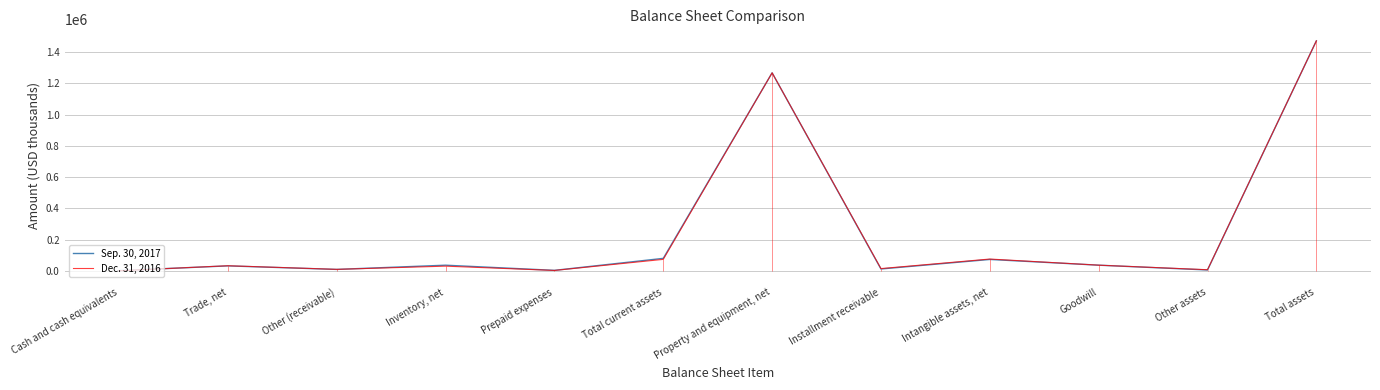

What is the average value of the Dec. 31, 2016 series?

251483